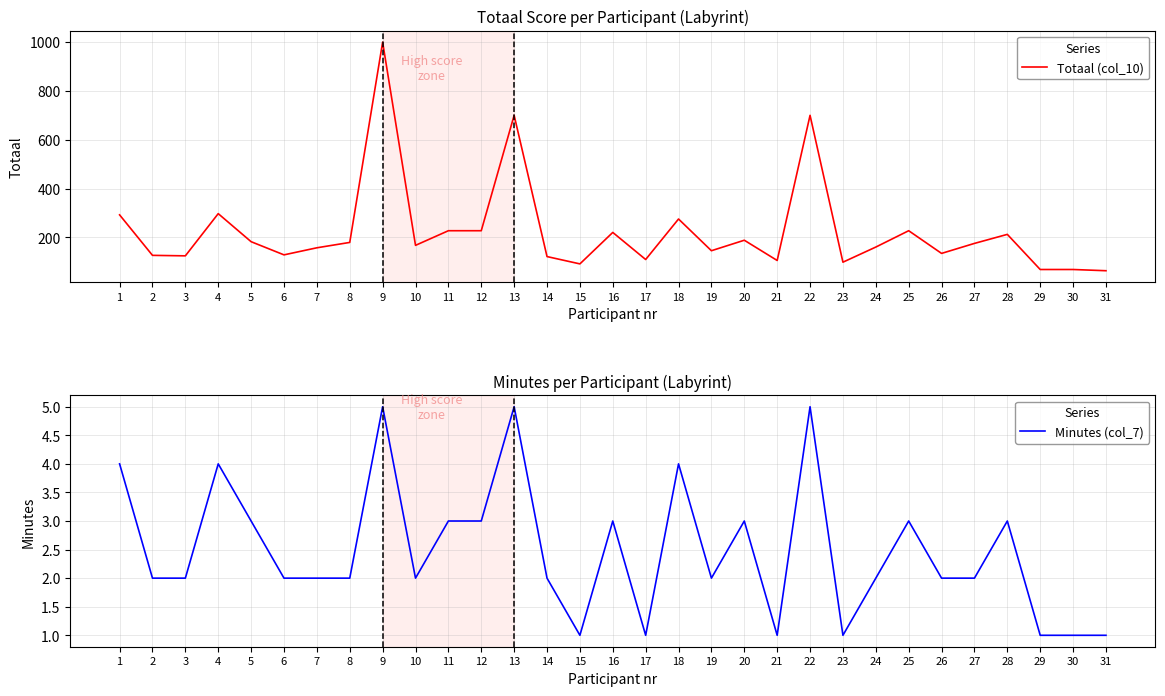

Between 19 and 3, which is larger?

19